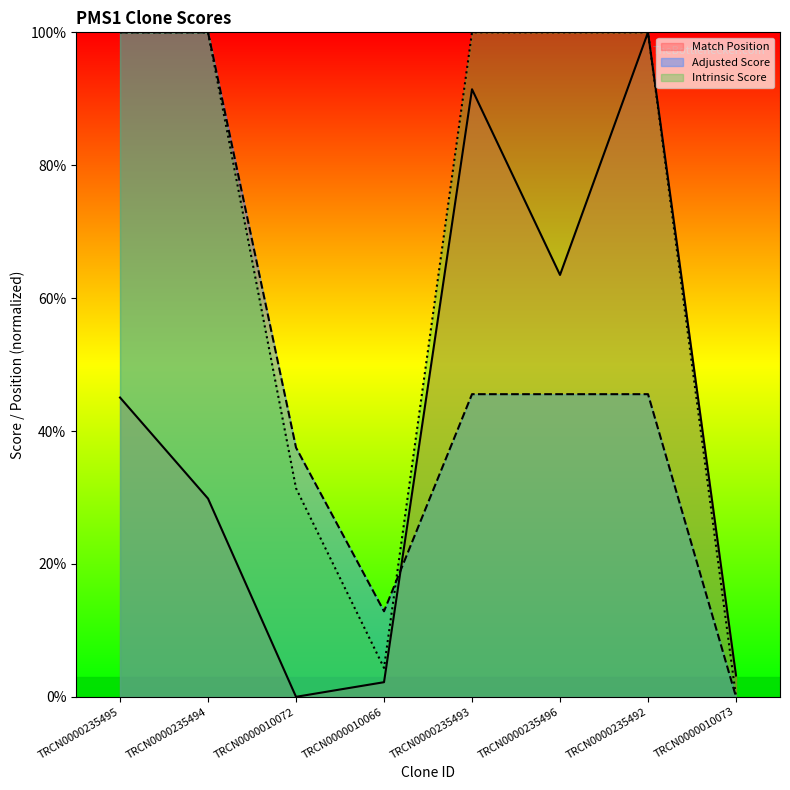

What is the value of the Intrinsic Score point at the 2nd from the left?

100.0